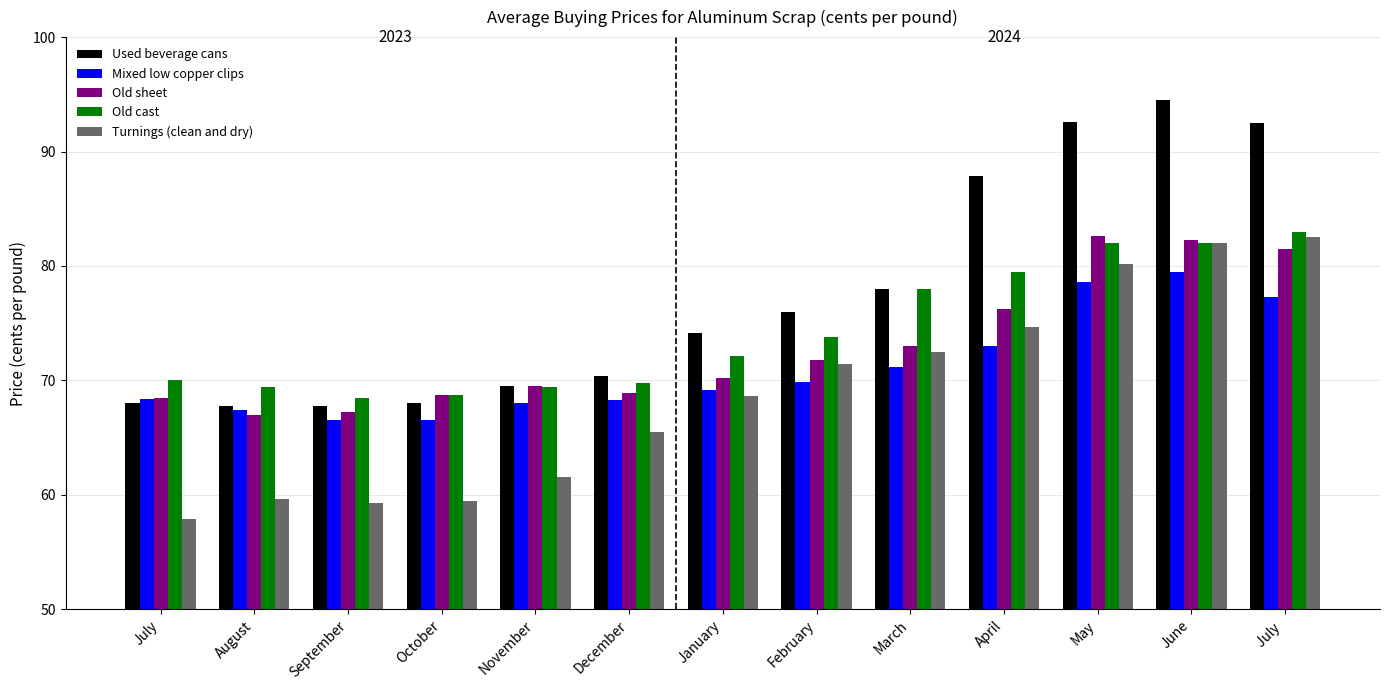

At which label does Old cast first exceed 72?

January